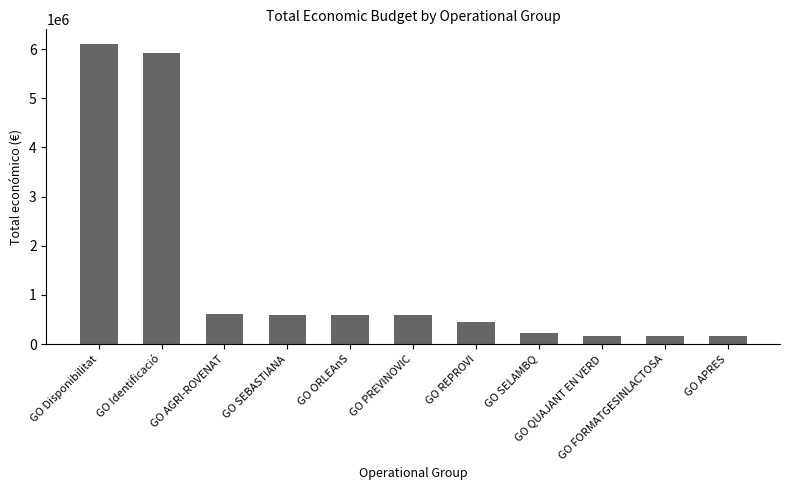

At which label does the data first exceed 593715?

GO Disponibilitat